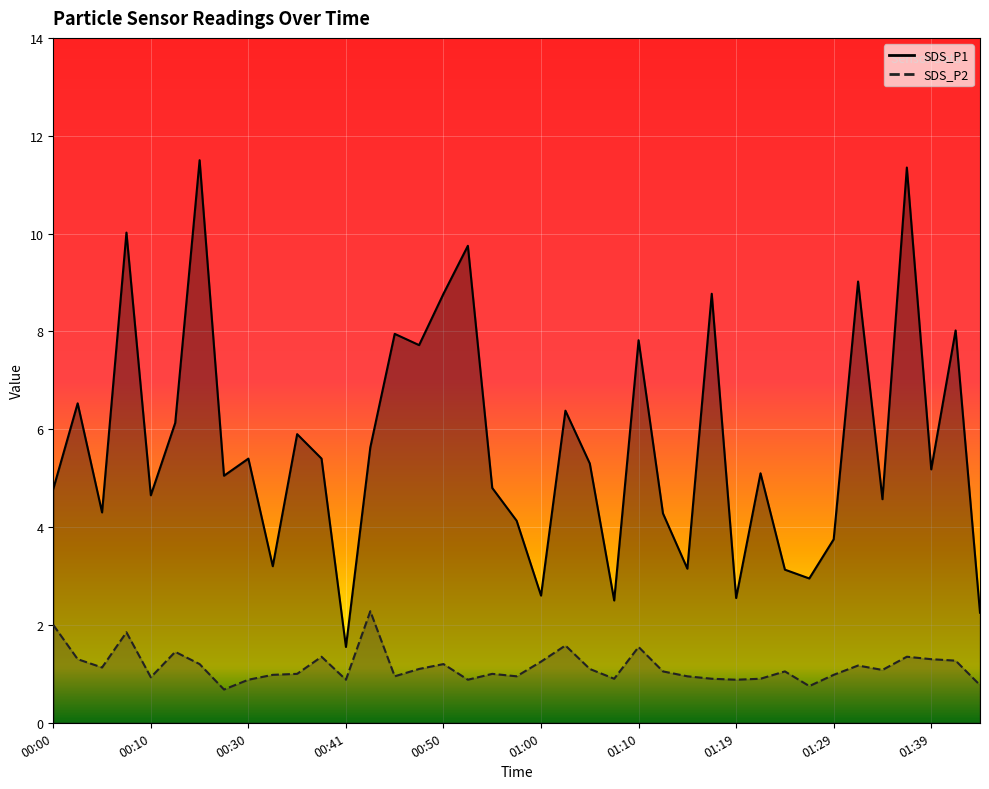

Reading left to right, what are all the values shown in this chart?

SDS_P1: 00:00=4.8	00:02=6.5	00:05=4.3	00:07=10.0	00:10=4.7	00:15=6.1	00:17=11.5	00:28=5.0	00:30=5.4	00:33=3.2	00:35=5.9	00:38=5.4	00:41=1.6	00:43=5.6	00:46=8.0	00:48=7.7	00:50=8.8	00:53=9.8	00:55=4.8	00:58=4.1	01:00=2.6	01:02=6.4	01:05=5.3	01:07=2.5	01:10=7.8	01:12=4.3	01:15=3.1	01:17=8.8	01:19=2.5	01:22=5.1	01:24=3.1	01:27=3.0	01:29=3.8	01:32=9.0	01:34=4.6	01:36=11.3	01:39=5.2	01:41=8.0	01:44=2.2
SDS_P2: 00:00=2.0	00:02=1.3	00:05=1.1	00:07=1.9	00:10=0.9	00:15=1.4	00:17=1.2	00:28=0.7	00:30=0.9	00:33=1.0	00:35=1.0	00:38=1.4	00:41=0.9	00:43=2.3	00:46=0.9	00:48=1.1	00:50=1.2	00:53=0.9	00:55=1.0	00:58=0.9	01:00=1.2	01:02=1.6	01:05=1.1	01:07=0.9	01:10=1.6	01:12=1.1	01:15=0.9	01:17=0.9	01:19=0.9	01:22=0.9	01:24=1.1	01:27=0.8	01:29=1.0	01:32=1.2	01:34=1.1	01:36=1.4	01:39=1.3	01:41=1.3	01:44=0.8